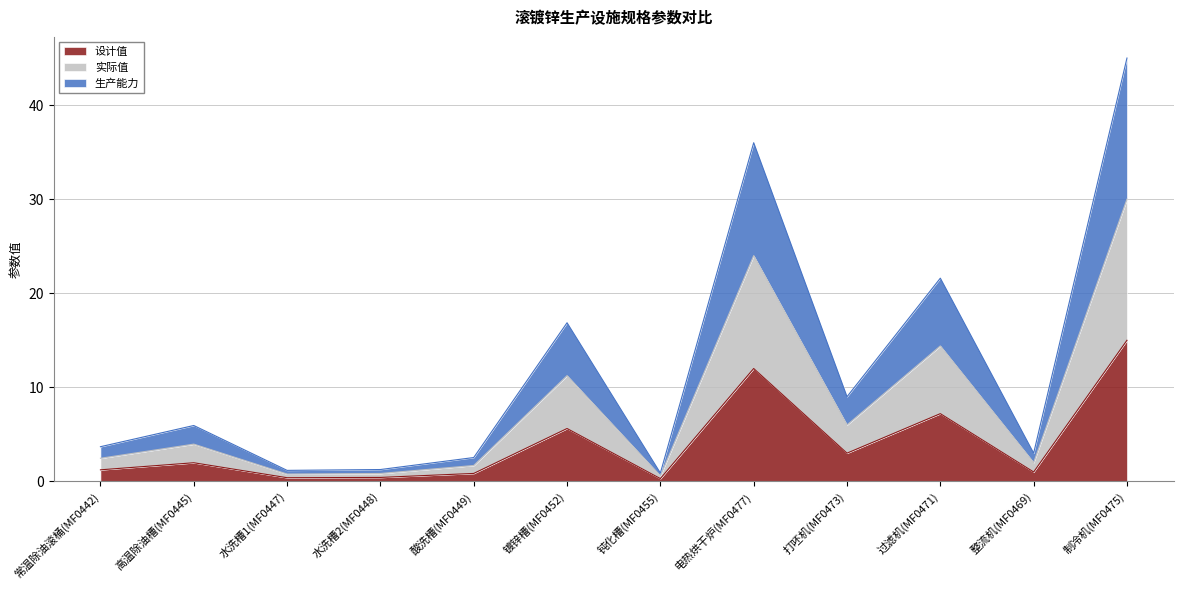

What are all the series names shown in the legend?

设计值, 实际值, 生产能力